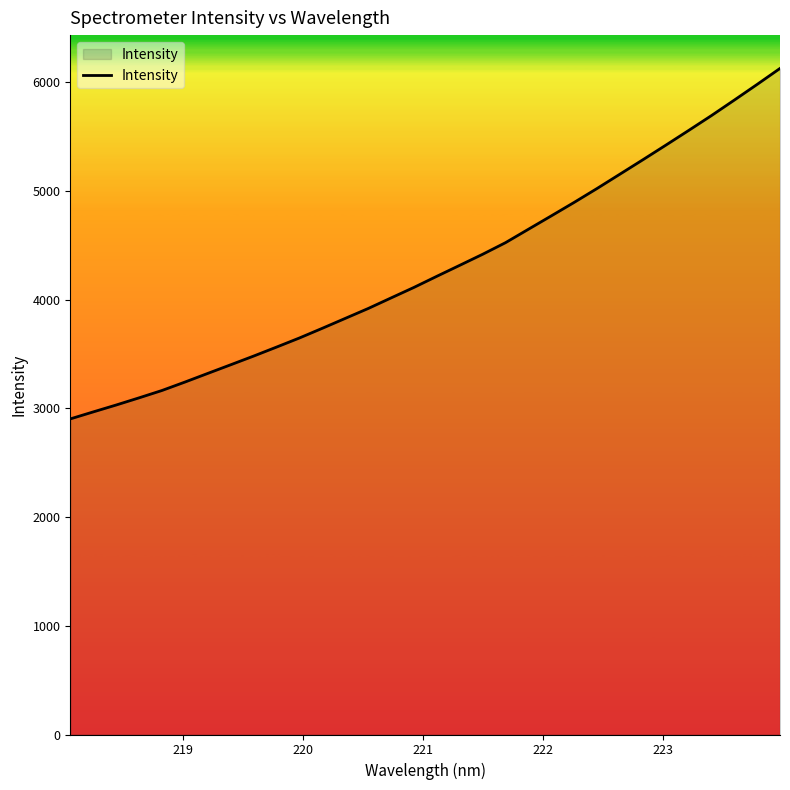

What is the difference between the maximum and minimum values?

3223.3